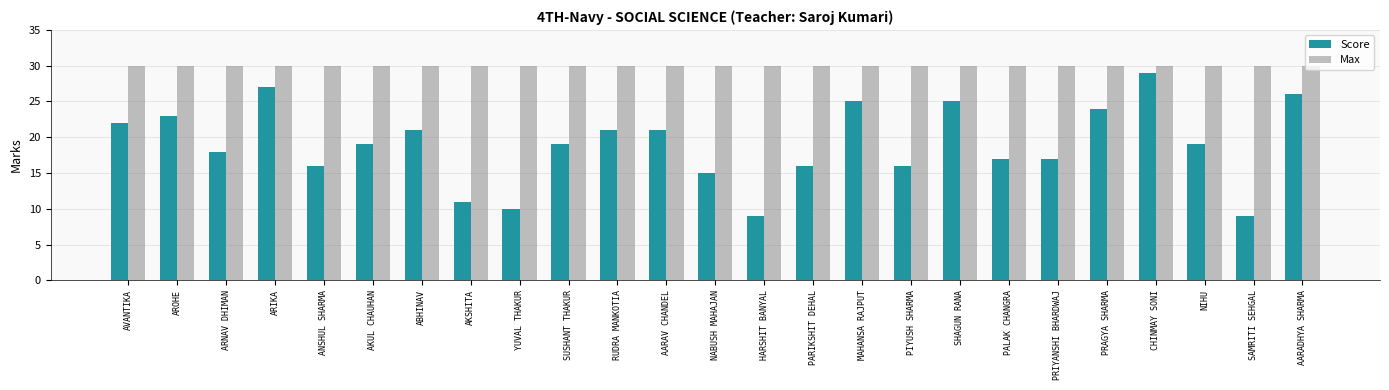

Are the bars grouped side by side (vs. stacked)?

Yes